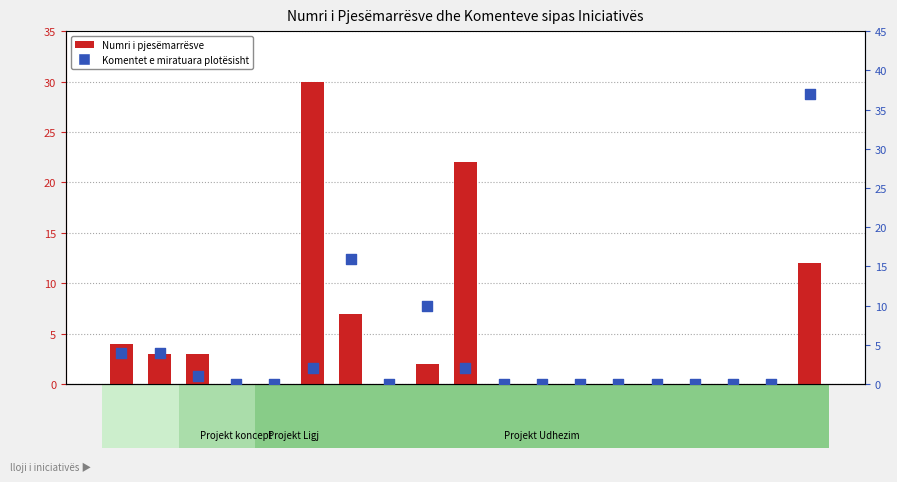

At how many categories does at least one series exceed 19?

3